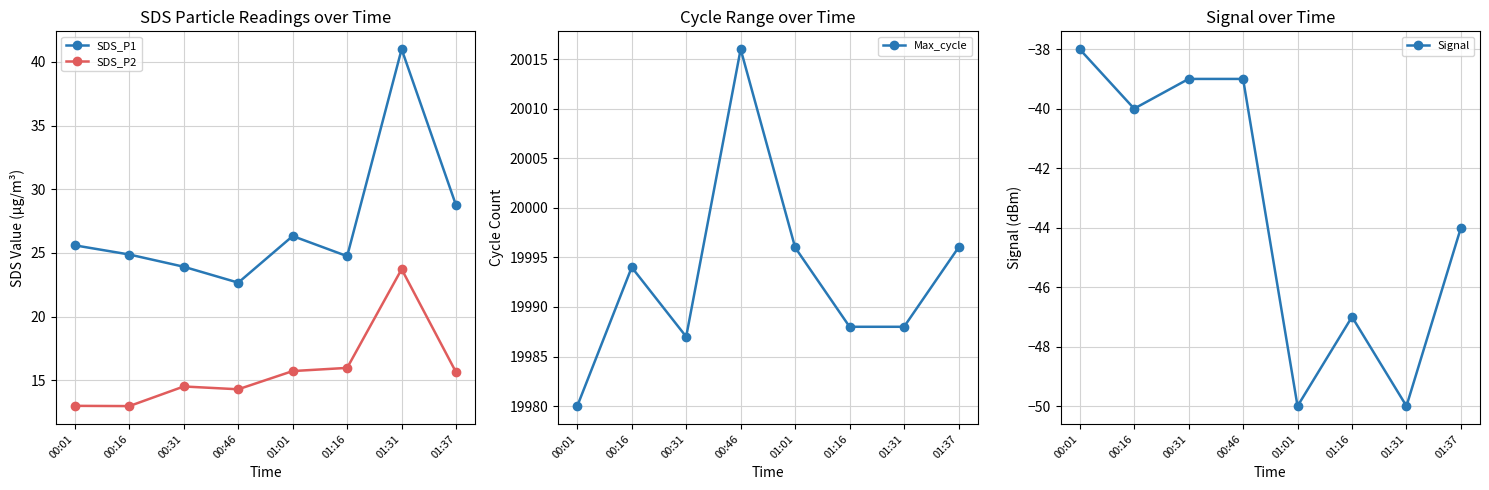

At which category does SDS_P1 reach its first local valley?

00:46